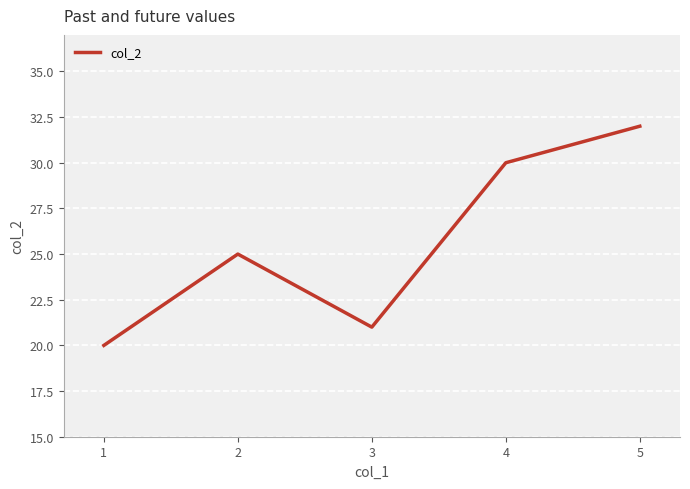

Where is the data nearest to the value 26?

2